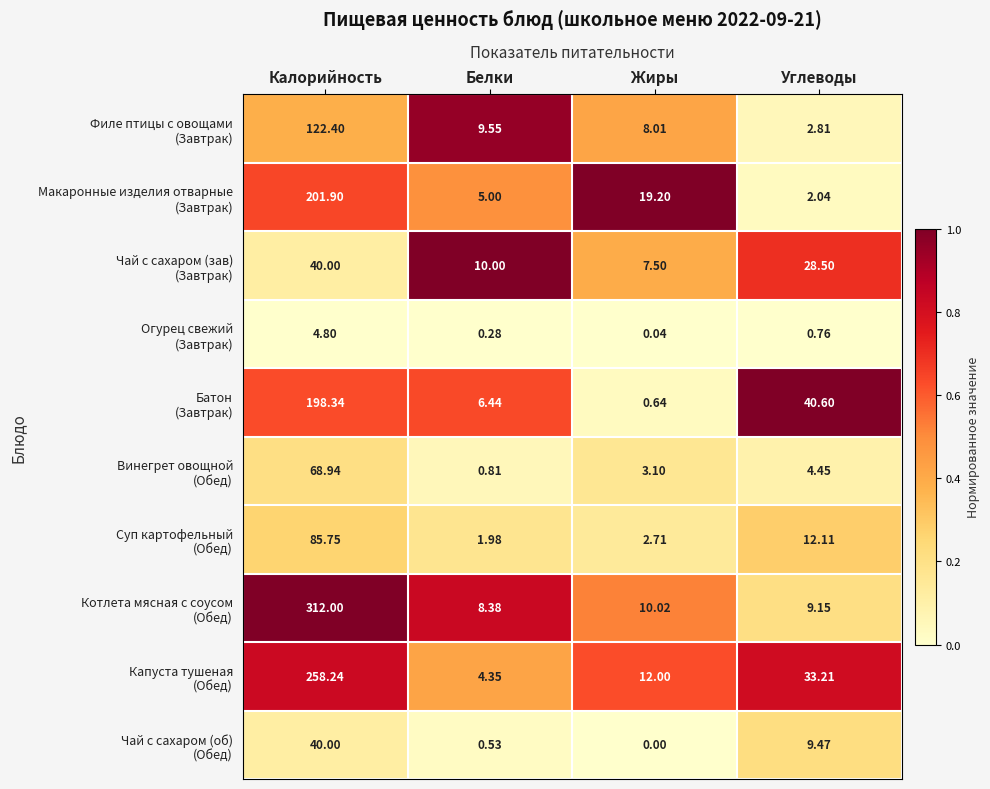

Which category has the lowest value across all series?

Жиры